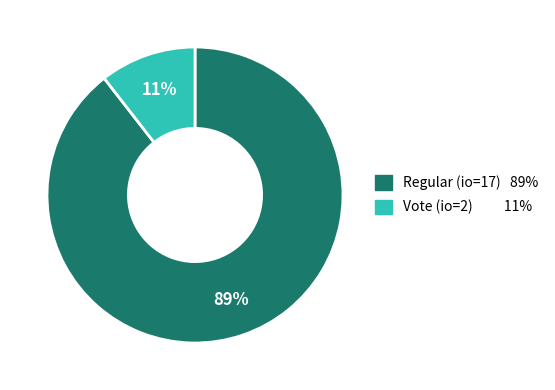

Does any single category account for the majority?

Yes